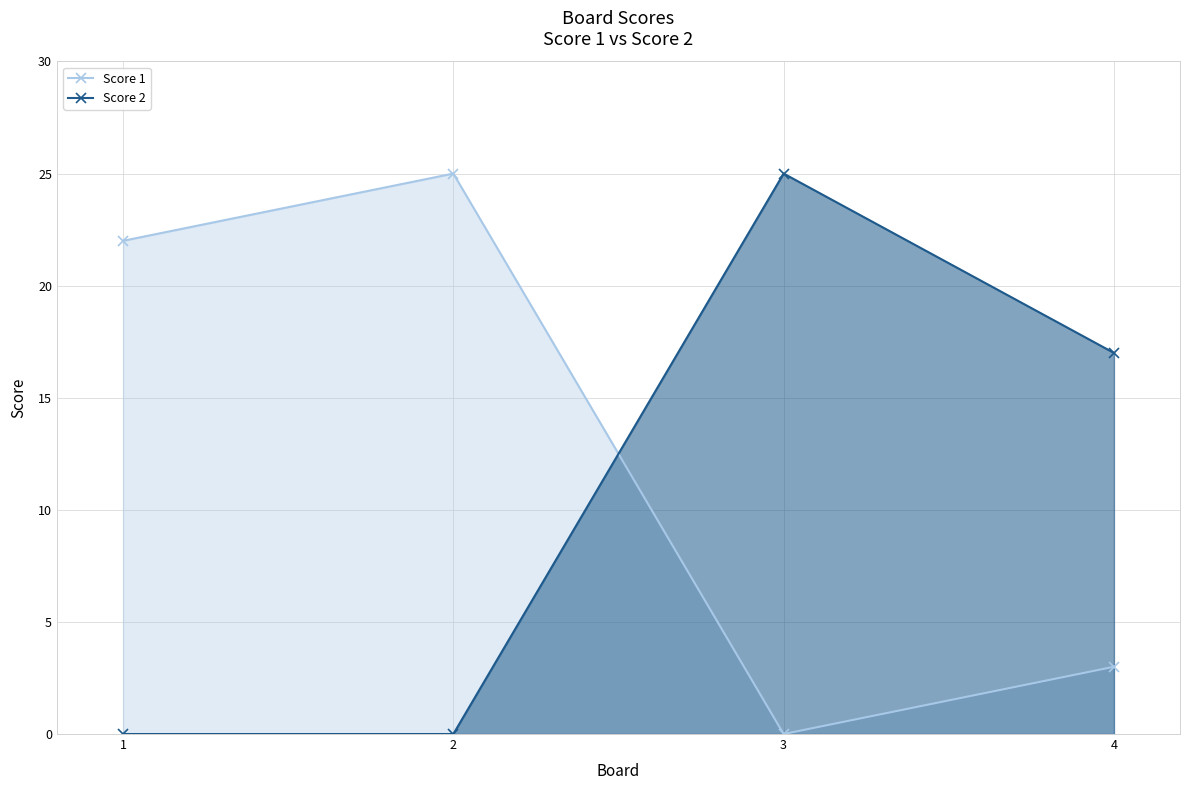

After their last crossing, which series has the higher values: Score 2 or Score 1?

Score 2